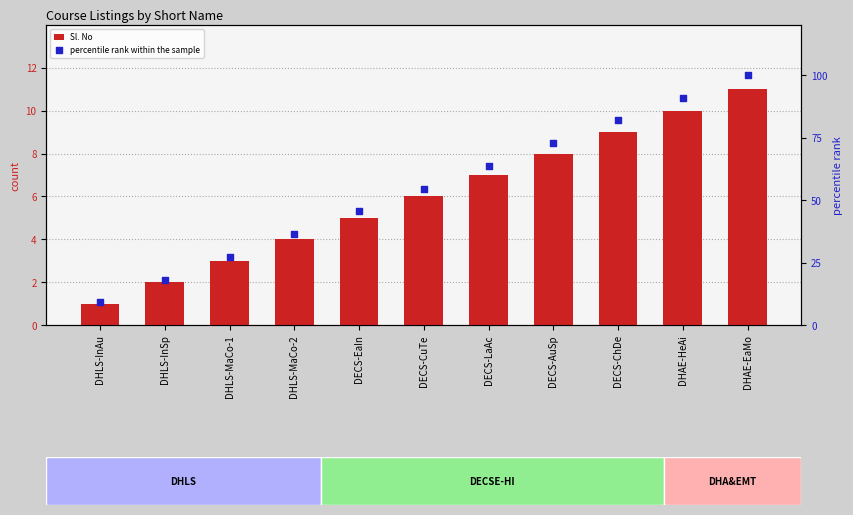

What is the total value across all series at DHAE-HeAi?

100.9